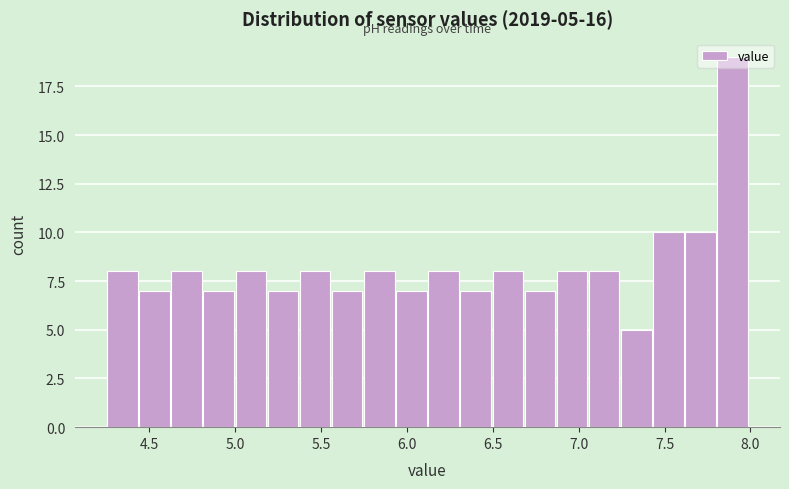

Around what value on the x-axis is the tallest bar? Give the approximate position of its centre, as read against the axis.

7.90